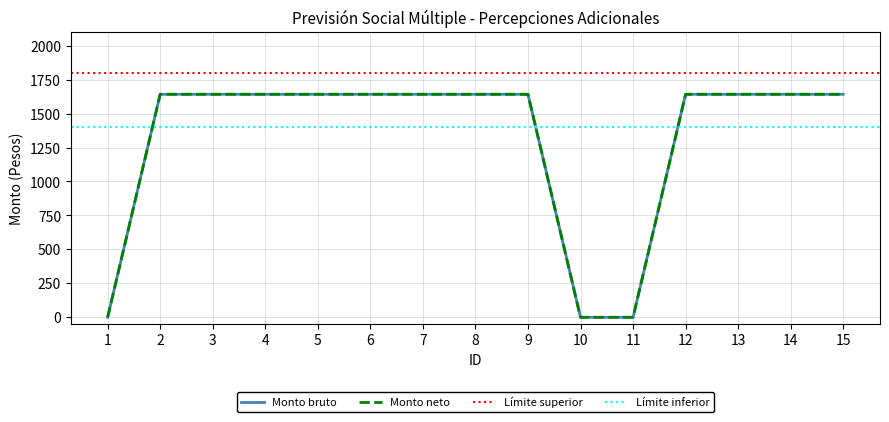

List the series in order of their peak value, lowest first.

Monto bruto, Monto neto